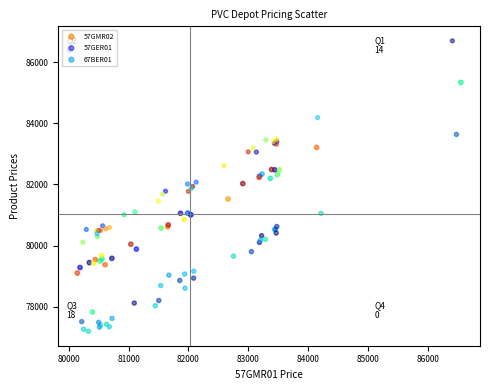

Which series contains the highest Y value?

57GER01